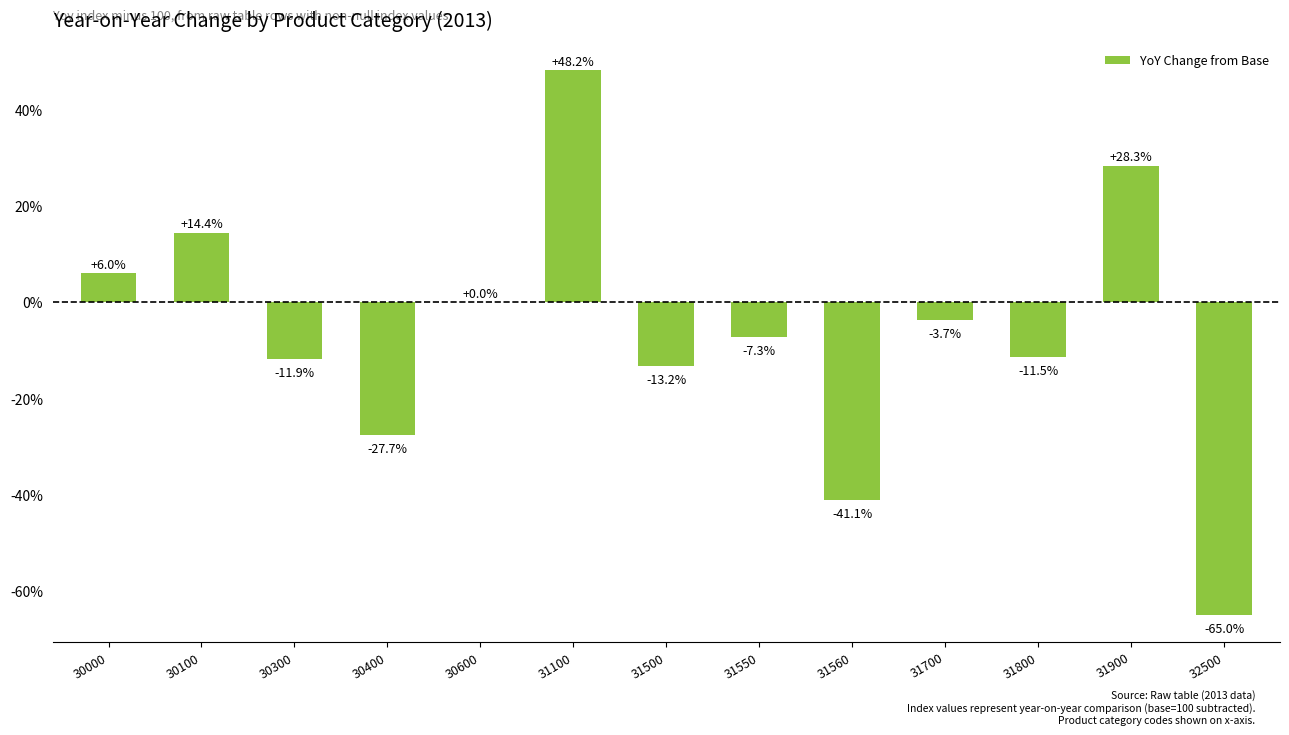

Reading left to right, extract all data points from this chart.

6.0	14.4	-11.9	-27.7	0.0	48.2	-13.2	-7.3	-41.1	-3.7	-11.5	28.3	-65.0